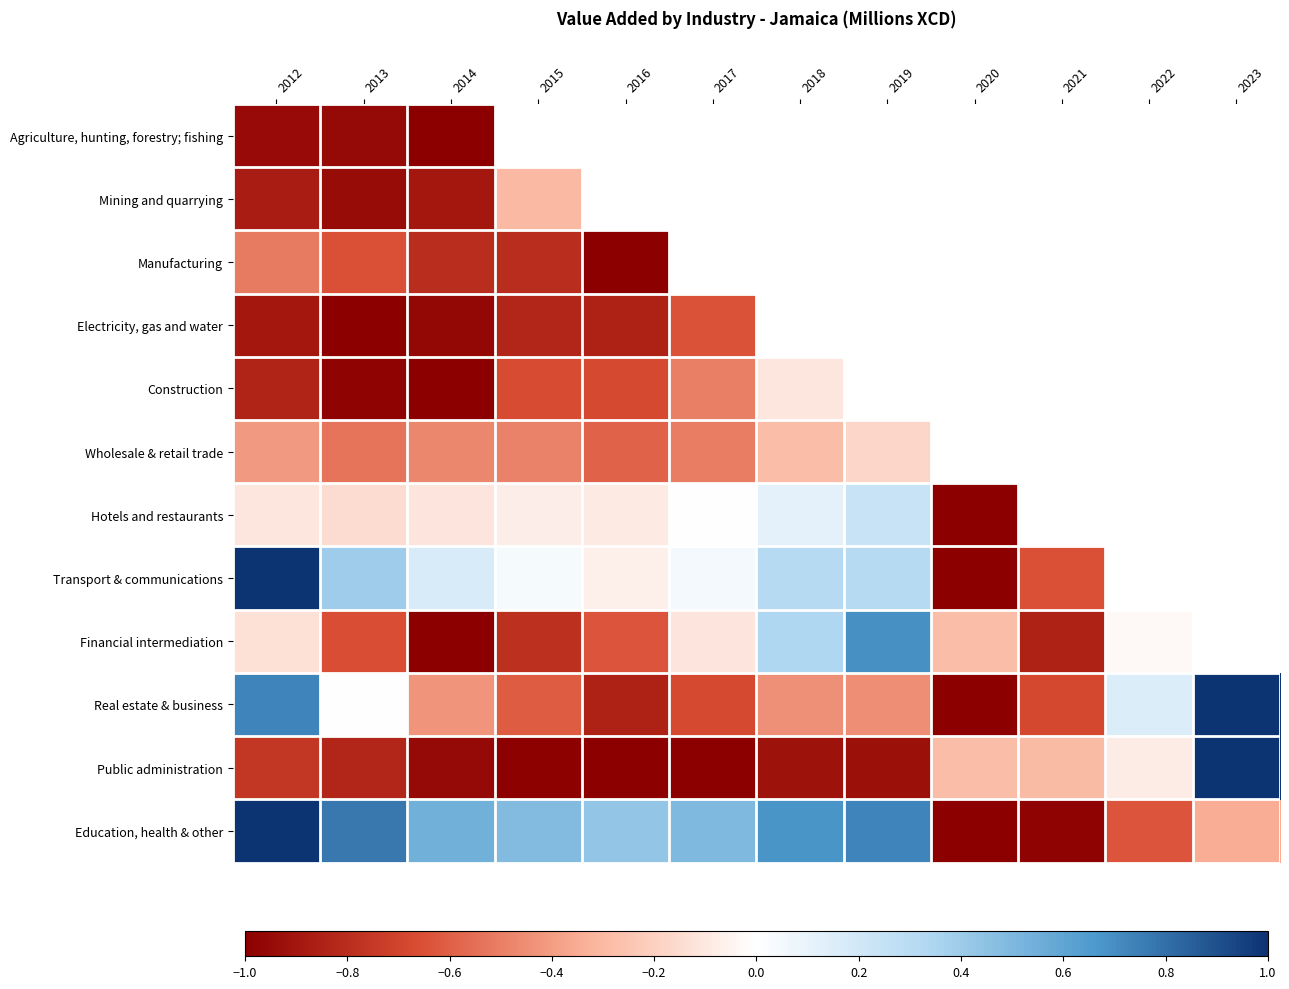

Is the value of Mining and quarrying at 2016 greater than the value of Education, health & other at 2021?

No